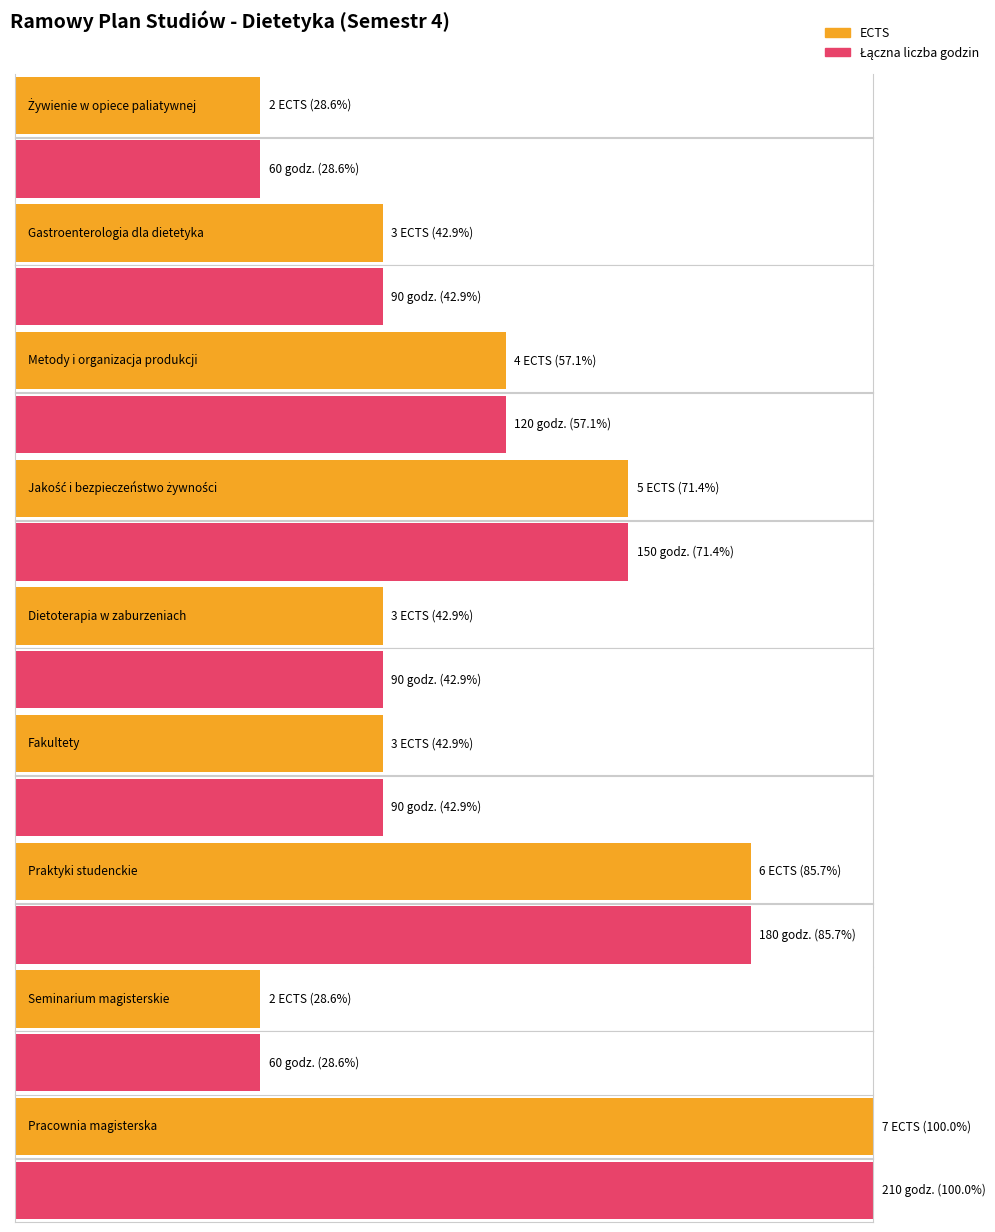

What is the spread (max minus min) of values at Jakość i bezpieczeństwo żywności?

145